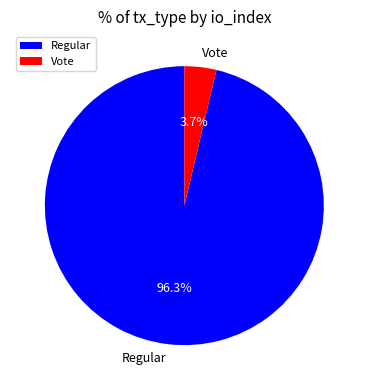

To the nearest percent, what portion does Regular represent?

96%